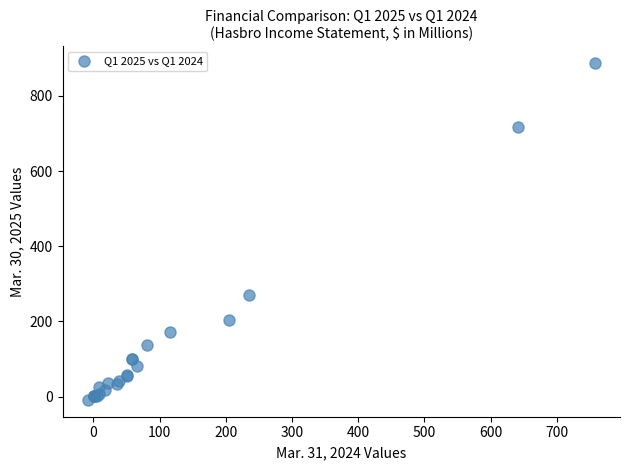

What Y value in the scatter plot is closest to 439?

269.6